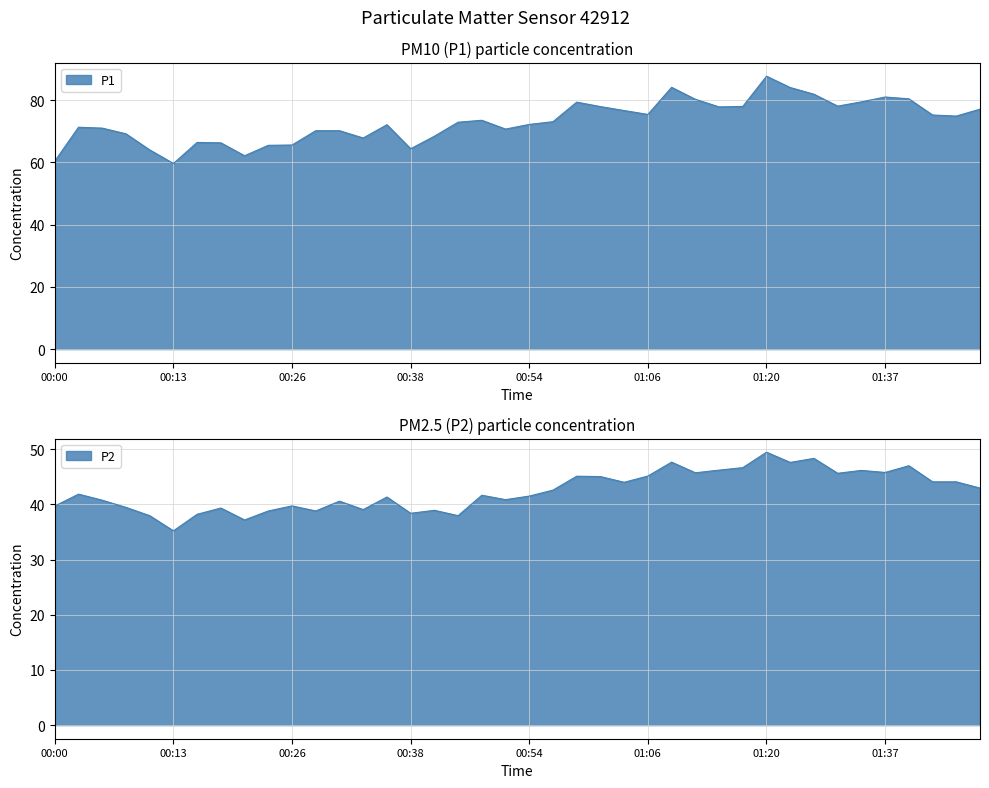

What is the difference between the highest and lowest values at 01:01?

32.9